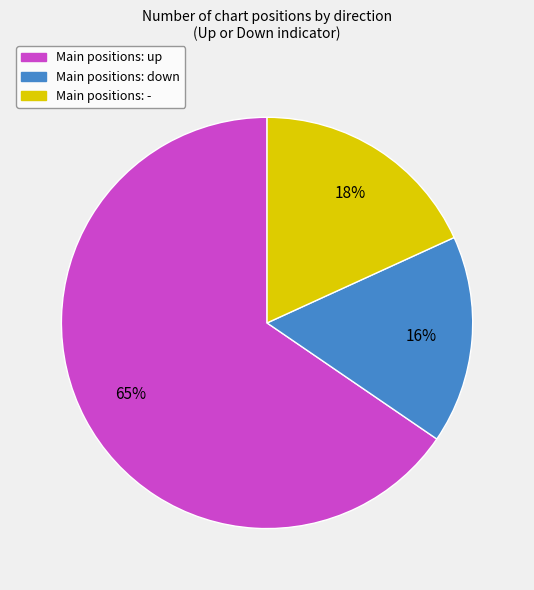

How many segments does this pie chart have?

3